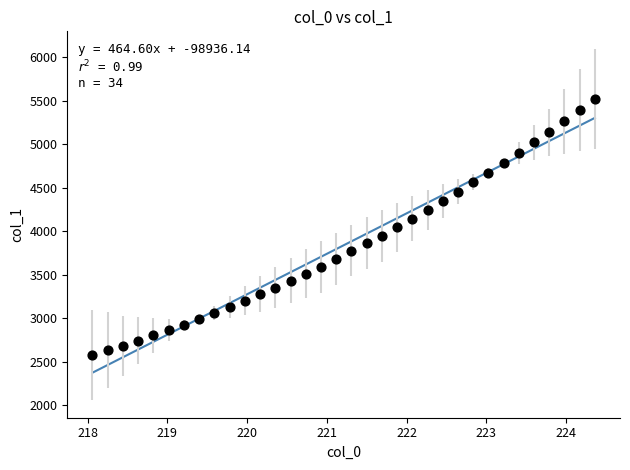

What is the range of X values (max minus min)?

6.3